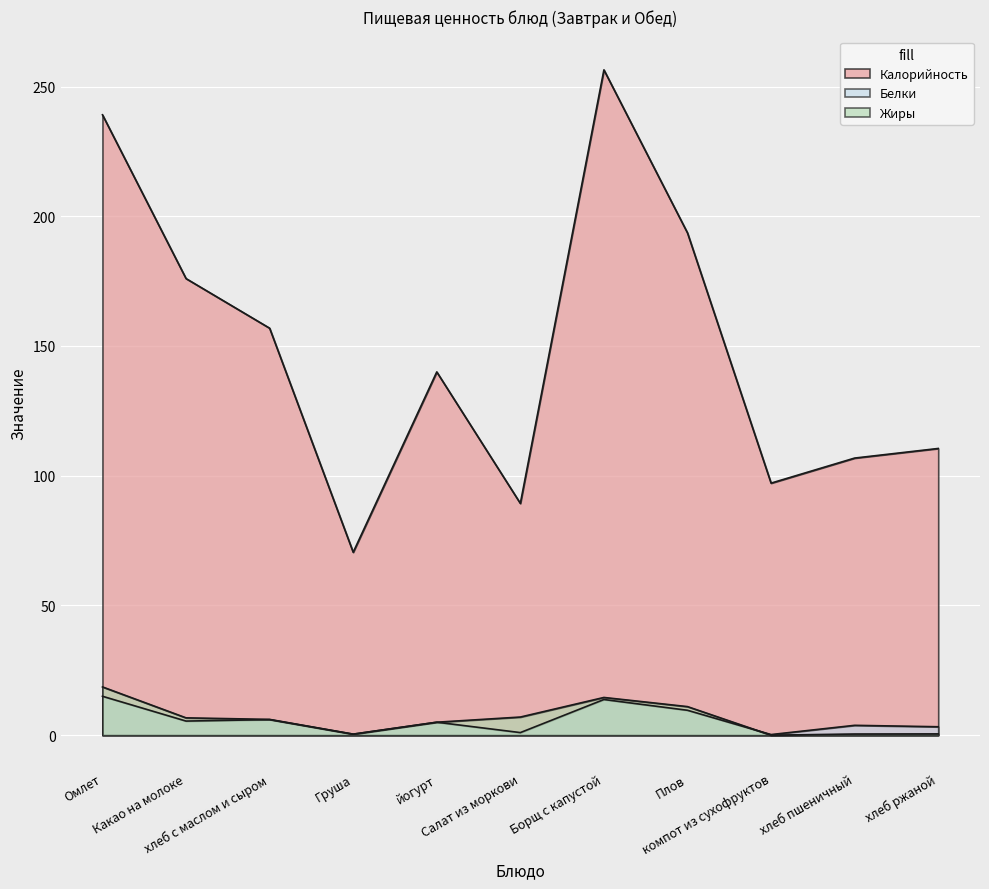

What position from the left is хлеб ржаной?

11